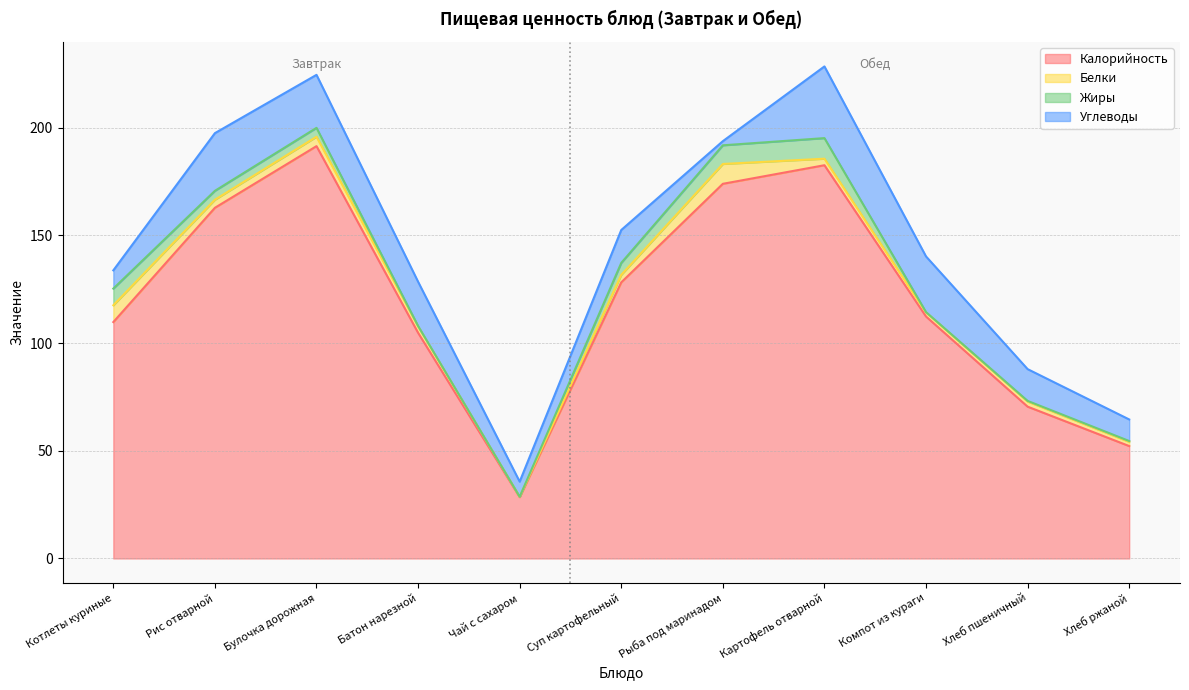

What is the total value across all series at Котлеты куриные?

133.8